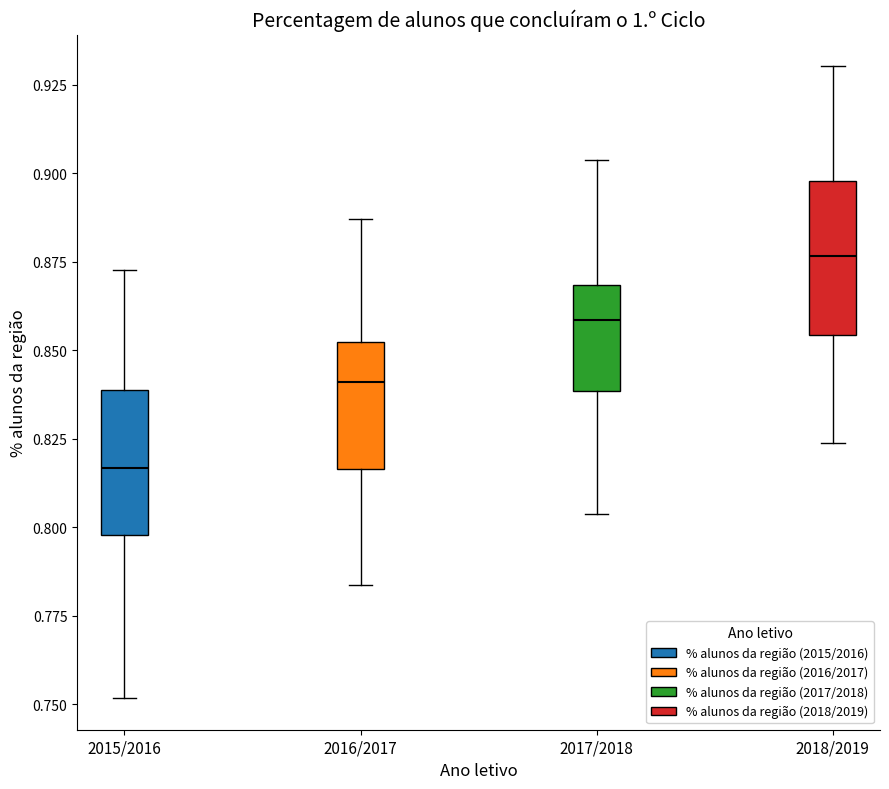

Which box's median line is the highest?

2018/2019